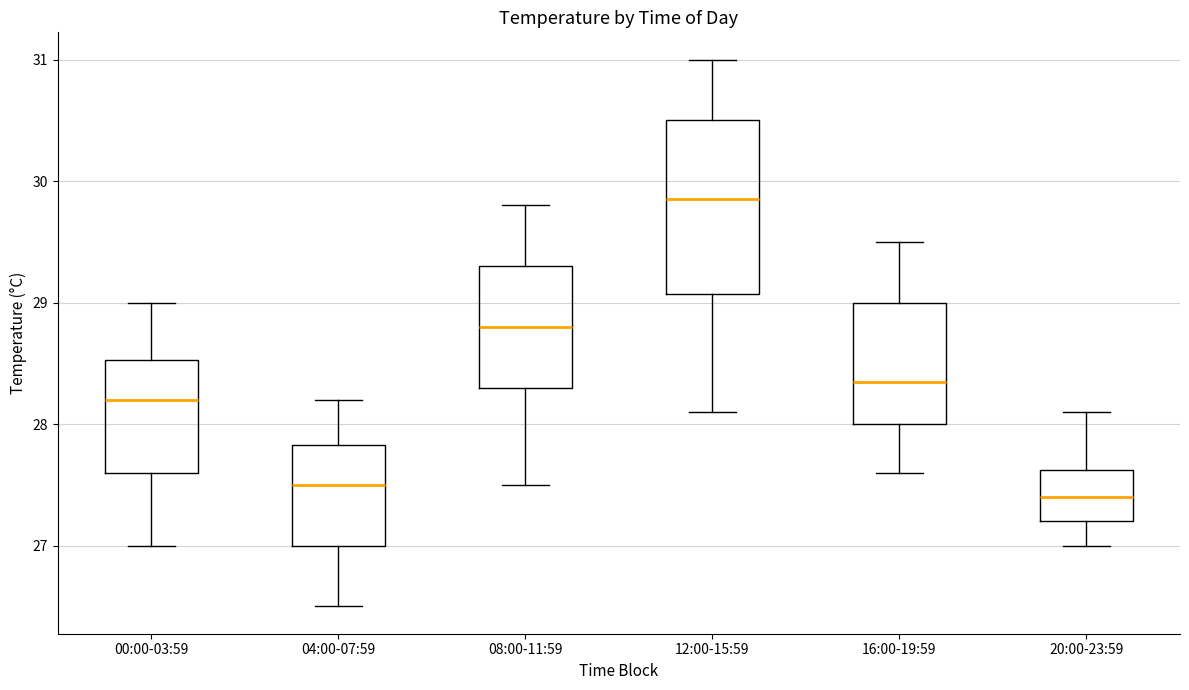

Reading left to right, read every box against the y-axis: the position of its median line, the range the box covers, and the ends of its whiskers. The values are not printed on the chart, so give them approximately, as read against the axis.

00:00-03:59: median 28.2, box 27.6 to 28.5, whiskers 27.0 to 29.0
04:00-07:59: median 27.5, box 27.0 to 27.8, whiskers 26.5 to 28.2
08:00-11:59: median 28.8, box 28.3 to 29.3, whiskers 27.5 to 29.8
12:00-15:59: median 29.9, box 29.1 to 30.5, whiskers 28.1 to 31.0
16:00-19:59: median 28.4, box 28.0 to 29.0, whiskers 27.6 to 29.5
20:00-23:59: median 27.4, box 27.2 to 27.6, whiskers 27.0 to 28.1